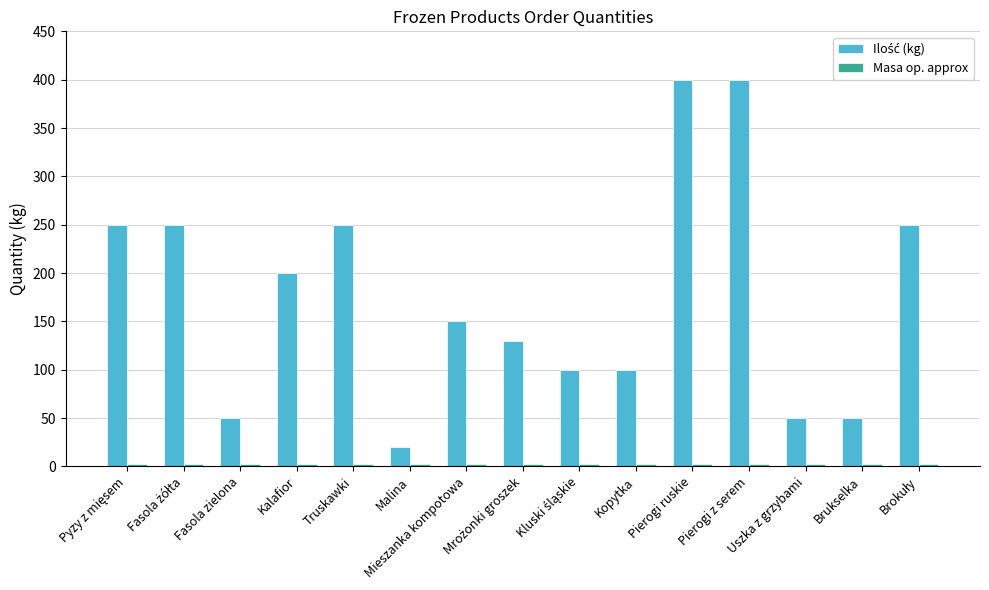

What is the greatest value displayed?

400.0